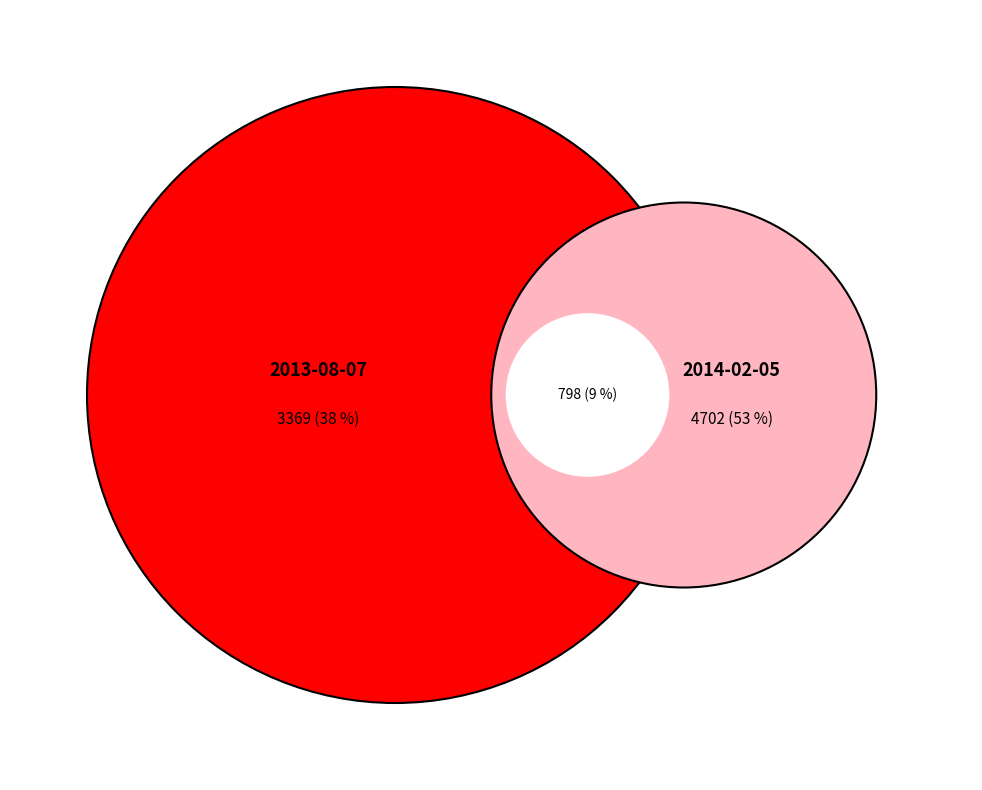

The 2013-08-07 slice represents 47% of the pie. True or false?

True